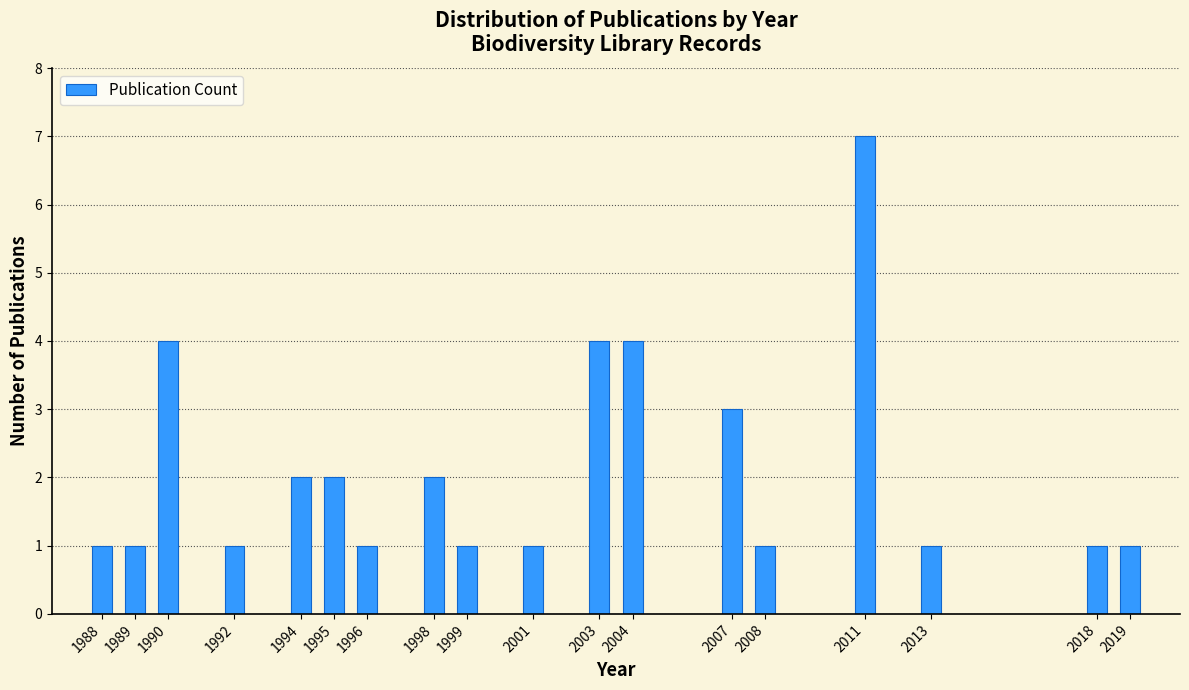

Reading left to right, list all the values displayed in this chart.

1	1	4	1	2	2	1	2	1	1	4	4	3	1	7	1	1	1